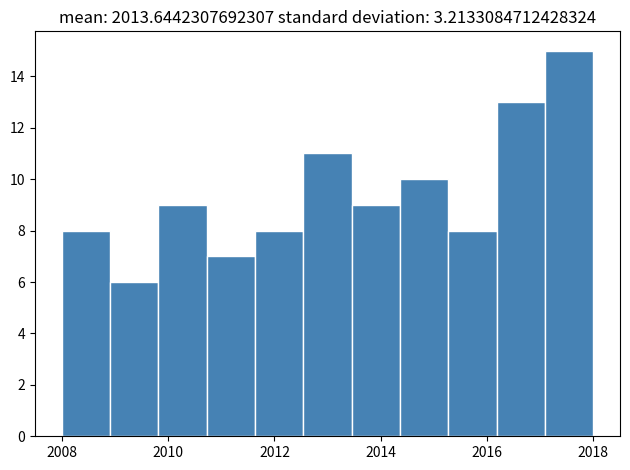

Reading left to right, transcribe this chart: for each bar, give the range it covers on the x-axis and its height. Neither the bar edges nor the heights are printed on the chart, so give them approximately, as read against the axes.

2008.0 to 2009.0: 8
2009.0 to 2009.8: 6
2009.8 to 2010.8: 9
2010.8 to 2011.6: 7
2011.6 to 2012.6: 8
2012.6 to 2013.4: 11
2013.4 to 2014.4: 9
2014.4 to 2015.2: 10
2015.2 to 2016.2: 8
2016.2 to 2017.0: 13
2017.0 to 2018.0: 15